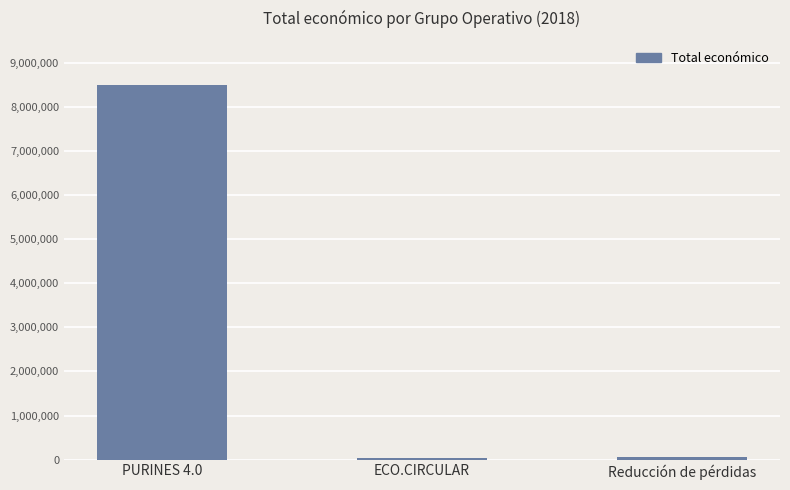

Where is the data nearest to the value 4263922?

Reducción de pérdidas